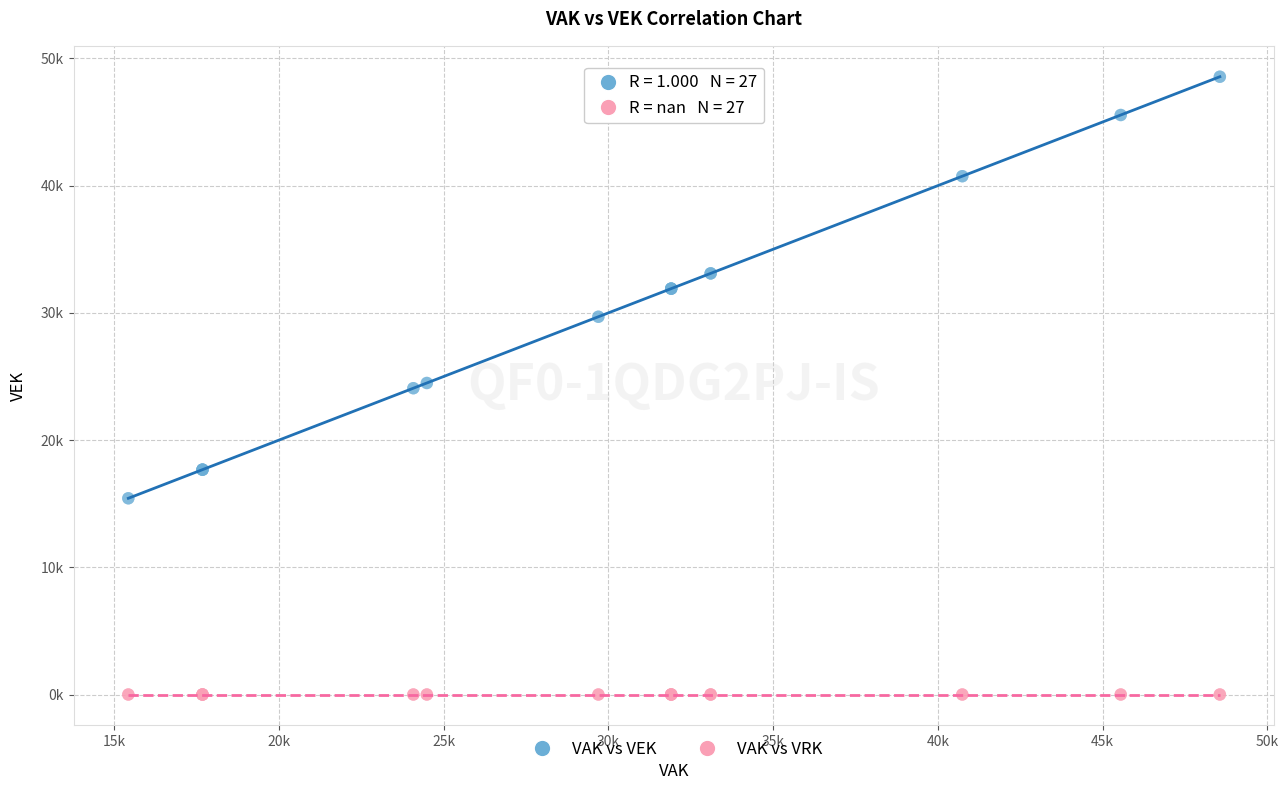

What are all the series names shown in the legend?

VAK vs VEK, VAK vs VRK